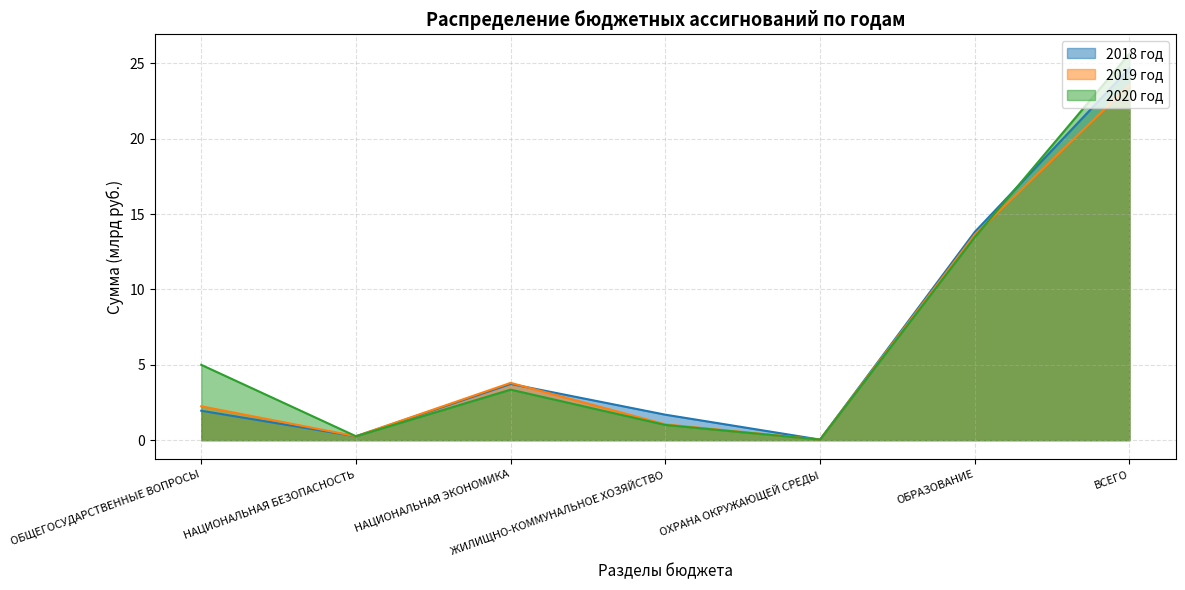

Reading right to left, transcribe all the data shown in this chart.

2018 год: ВСЕГО=24.7	ОБРАЗОВАНИЕ=13.8	ОХРАНА ОКРУЖАЮЩЕЙ СРЕДЫ=0.0	ЖИЛИЩНО-КОММУНАЛЬНОЕ ХОЗЯЙСТВО=1.7	НАЦИОНАЛЬНАЯ ЭКОНОМИКА=3.7	НАЦИОНАЛЬНАЯ БЕЗОПАСНОСТЬ=0.3	ОБЩЕГОСУДАРСТВЕННЫЕ ВОПРОСЫ=2.0
2019 год: ВСЕГО=23.6	ОБРАЗОВАНИЕ=13.6	ОХРАНА ОКРУЖАЮЩЕЙ СРЕДЫ=0.0	ЖИЛИЩНО-КОММУНАЛЬНОЕ ХОЗЯЙСТВО=1.0	НАЦИОНАЛЬНАЯ ЭКОНОМИКА=3.8	НАЦИОНАЛЬНАЯ БЕЗОПАСНОСТЬ=0.3	ОБЩЕГОСУДАРСТВЕННЫЕ ВОПРОСЫ=2.2
2020 год: ВСЕГО=25.6	ОБРАЗОВАНИЕ=13.5	ОХРАНА ОКРУЖАЮЩЕЙ СРЕДЫ=0.0	ЖИЛИЩНО-КОММУНАЛЬНОЕ ХОЗЯЙСТВО=1.0	НАЦИОНАЛЬНАЯ ЭКОНОМИКА=3.4	НАЦИОНАЛЬНАЯ БЕЗОПАСНОСТЬ=0.3	ОБЩЕГОСУДАРСТВЕННЫЕ ВОПРОСЫ=5.0